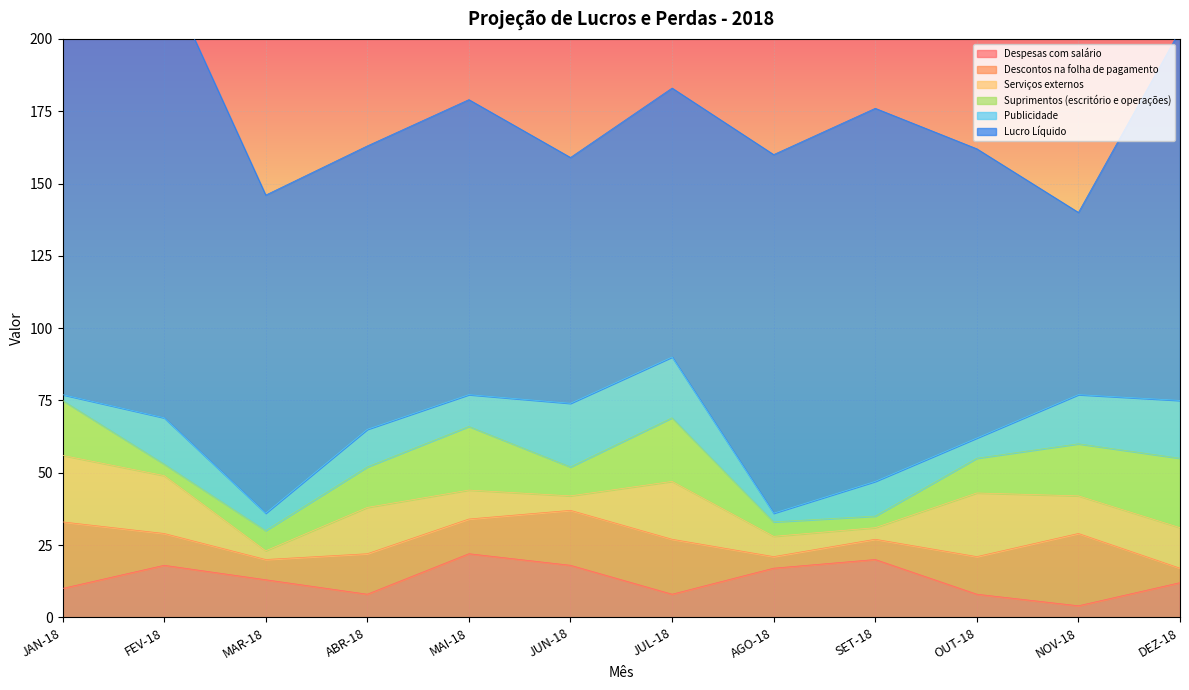

At how many categories does at least one series exceed 83?

11